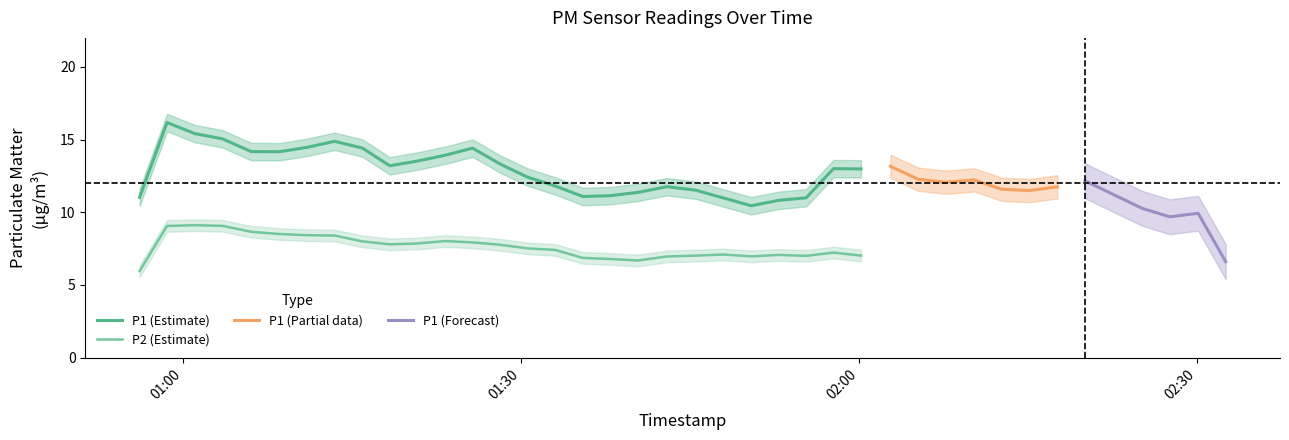

What is the maximum value for P1 (Estimate)?

16.2